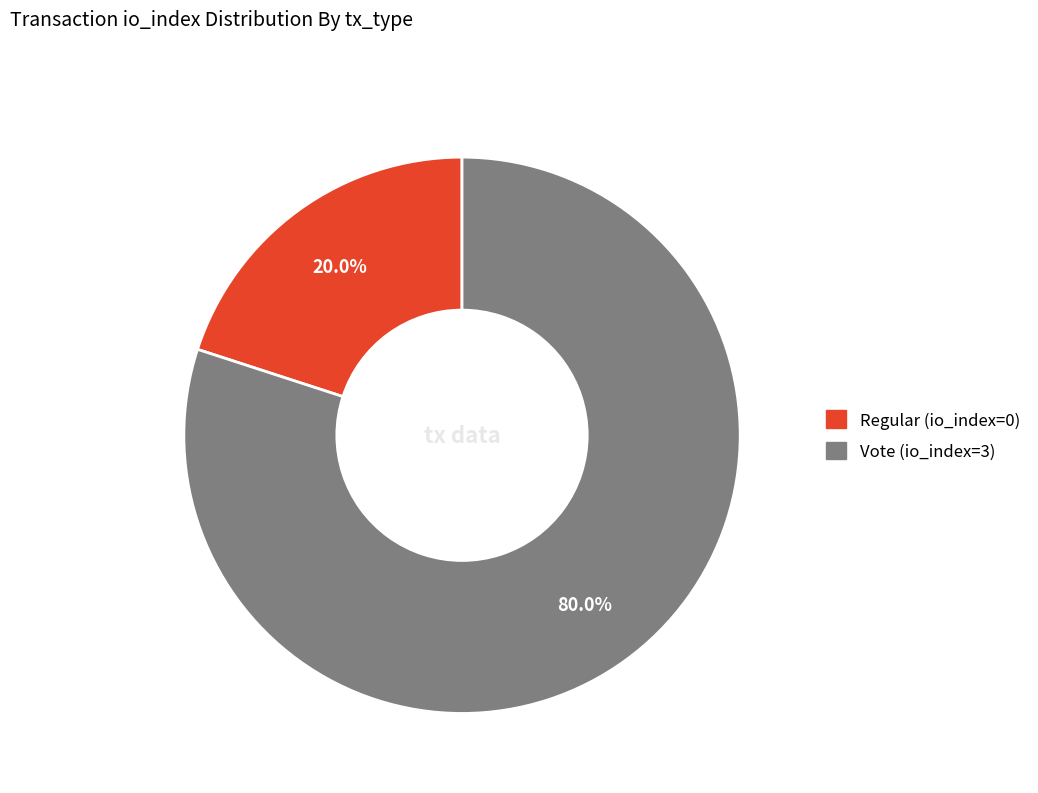

Does any single category account for the majority?

Yes